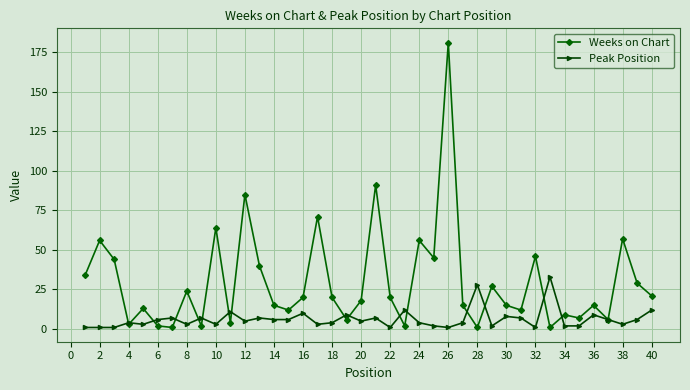

Is this an area chart (filled region under the line)?

No